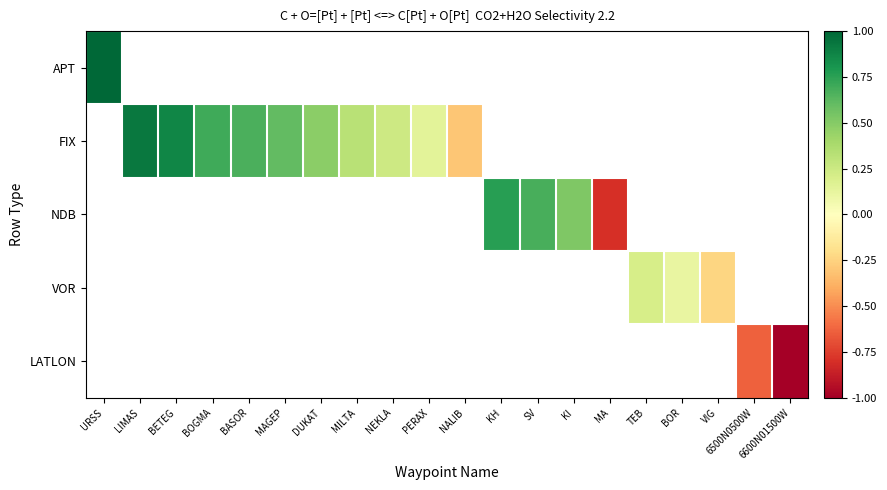

What is the maximum value shown in the chart?

1.0